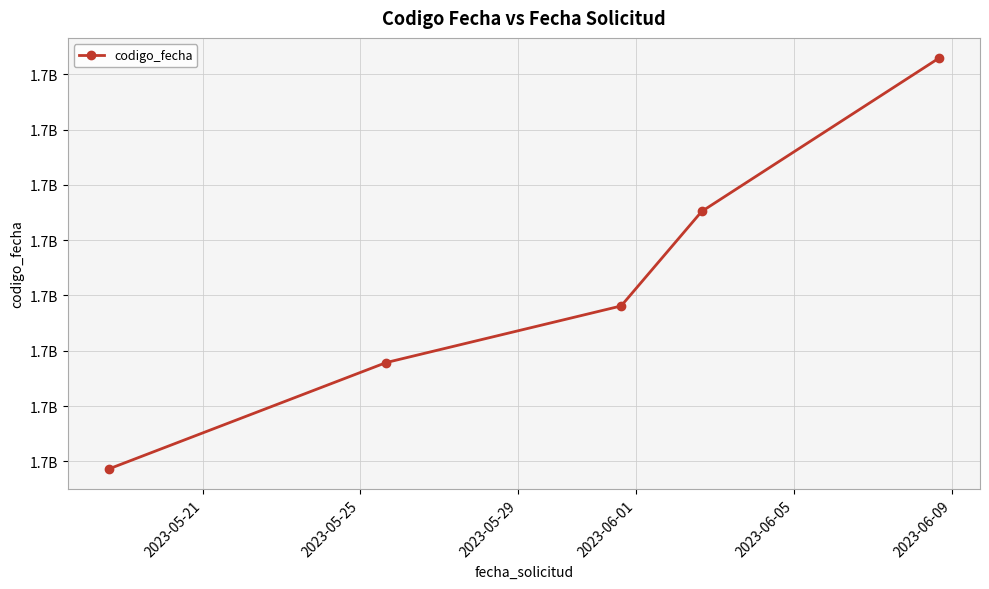

What is the difference between the maximum and second lowest values?

1375551